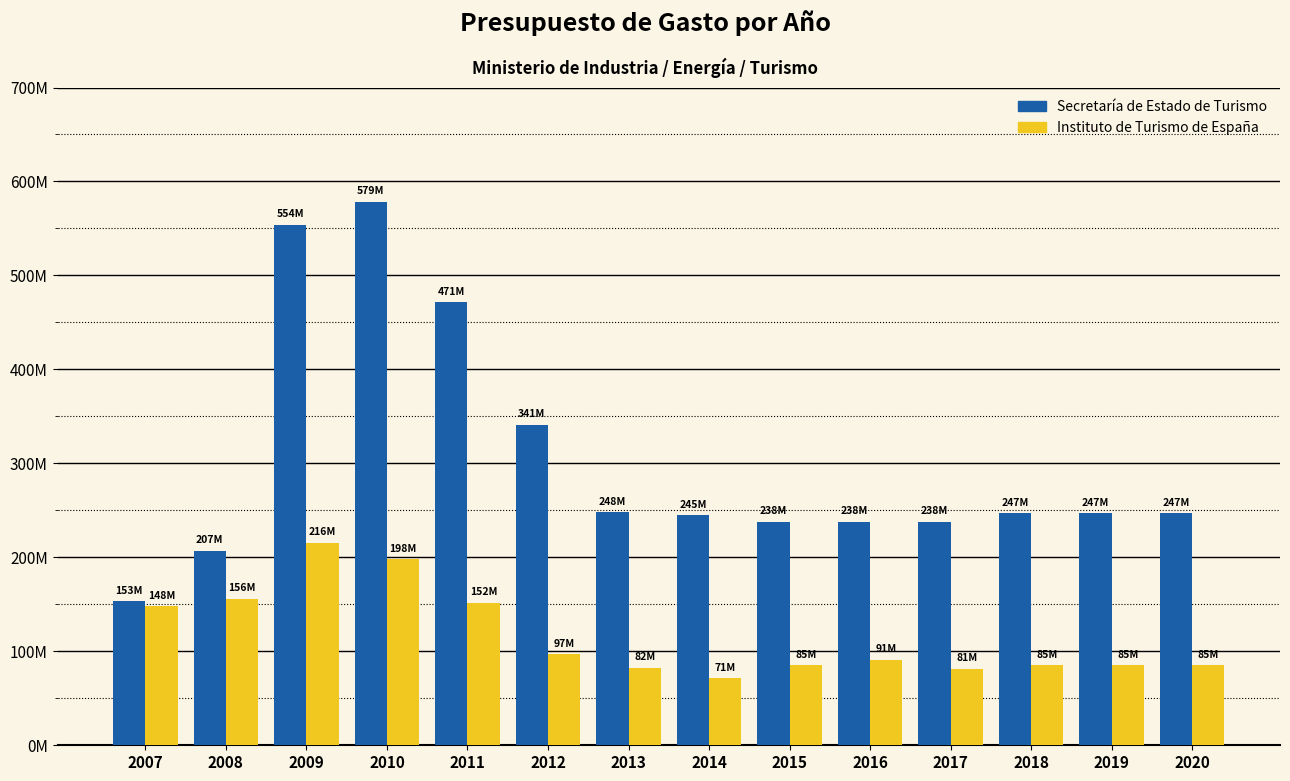

List the series in order of their overall mean, highest first.

Secretaría de Estado de Turismo, Instituto de Turismo de España